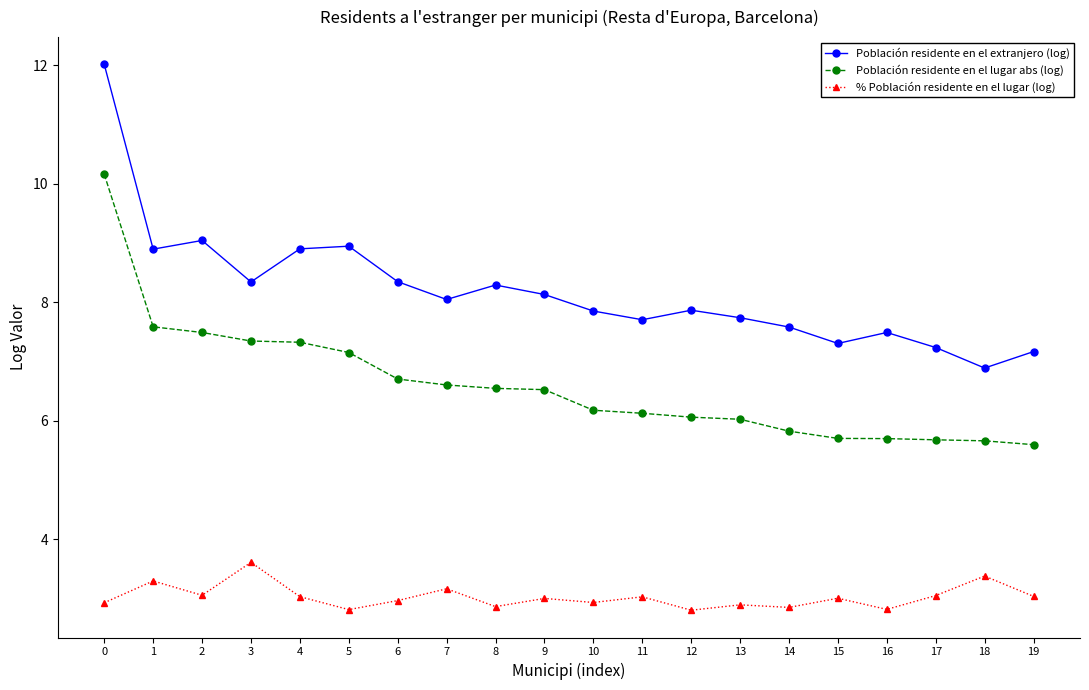

The value of % Población residente en el lugar (log) at 0 is 1.9. True or false?

False